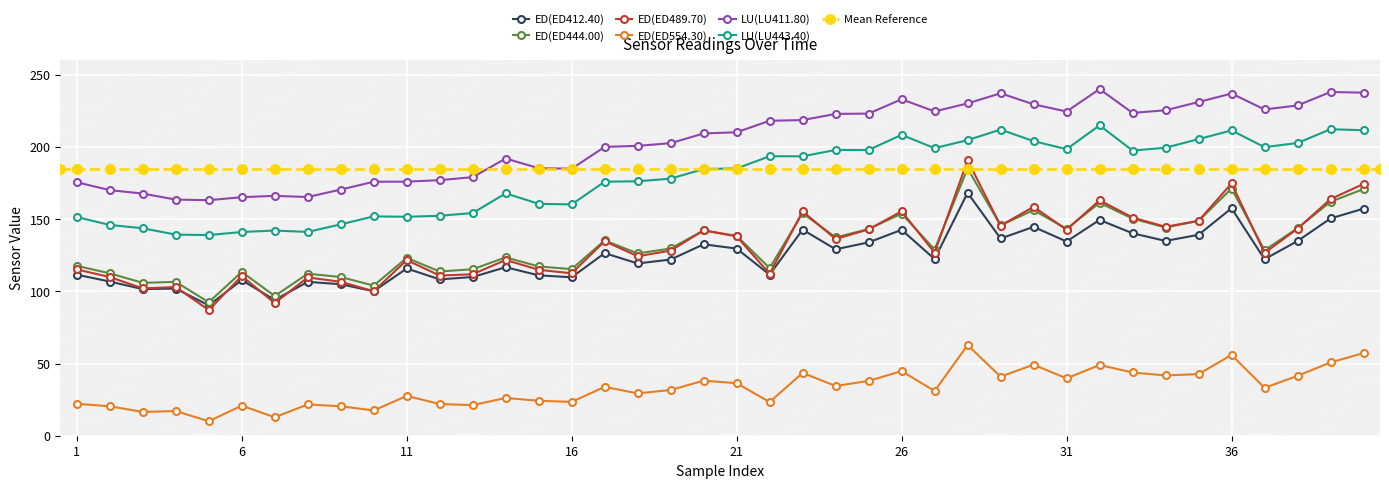

Is it true that LU(LU443.40) equals 71.5 at 6?

False